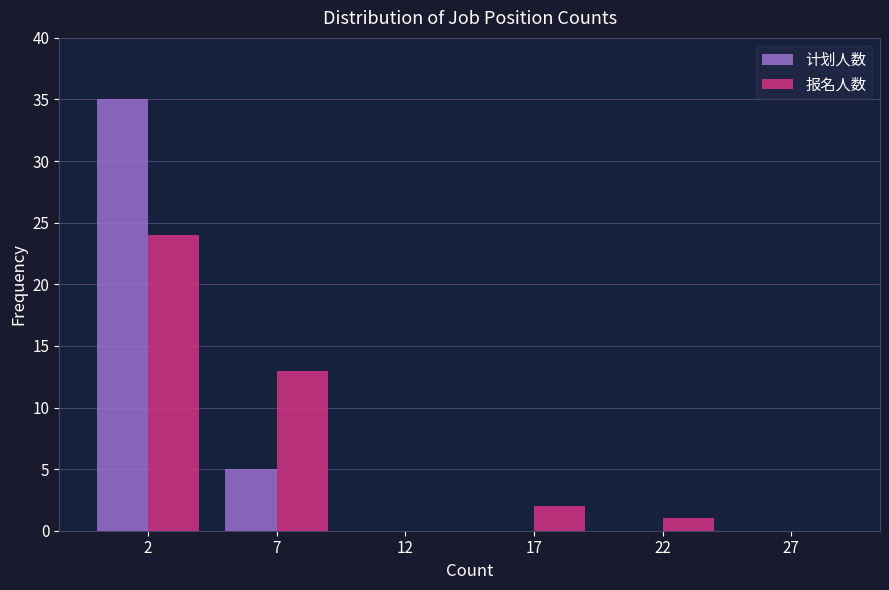

Reading left to right, transcribe all the data shown in this chart.

计划人数: 2=35	7=5	12=0	17=0	22=0	27=0
报名人数: 2=24	7=13	12=0	17=2	22=1	27=0